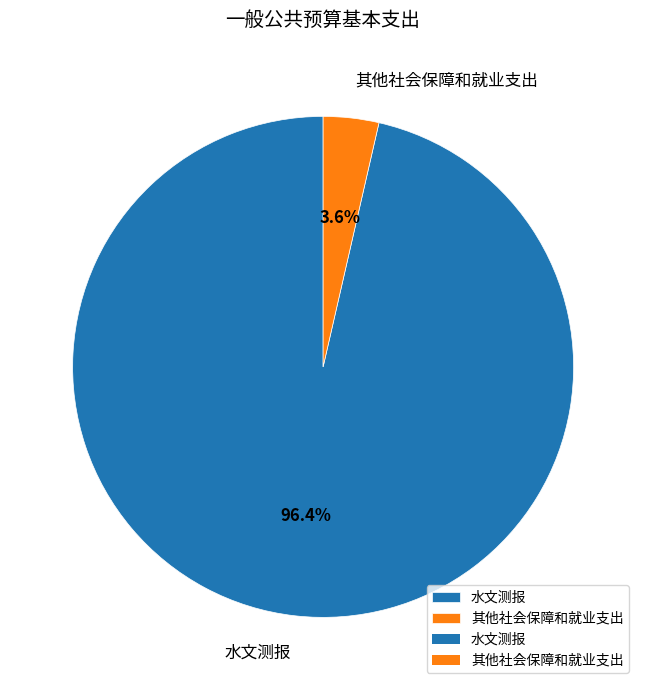

How many slices are in this pie chart?

2